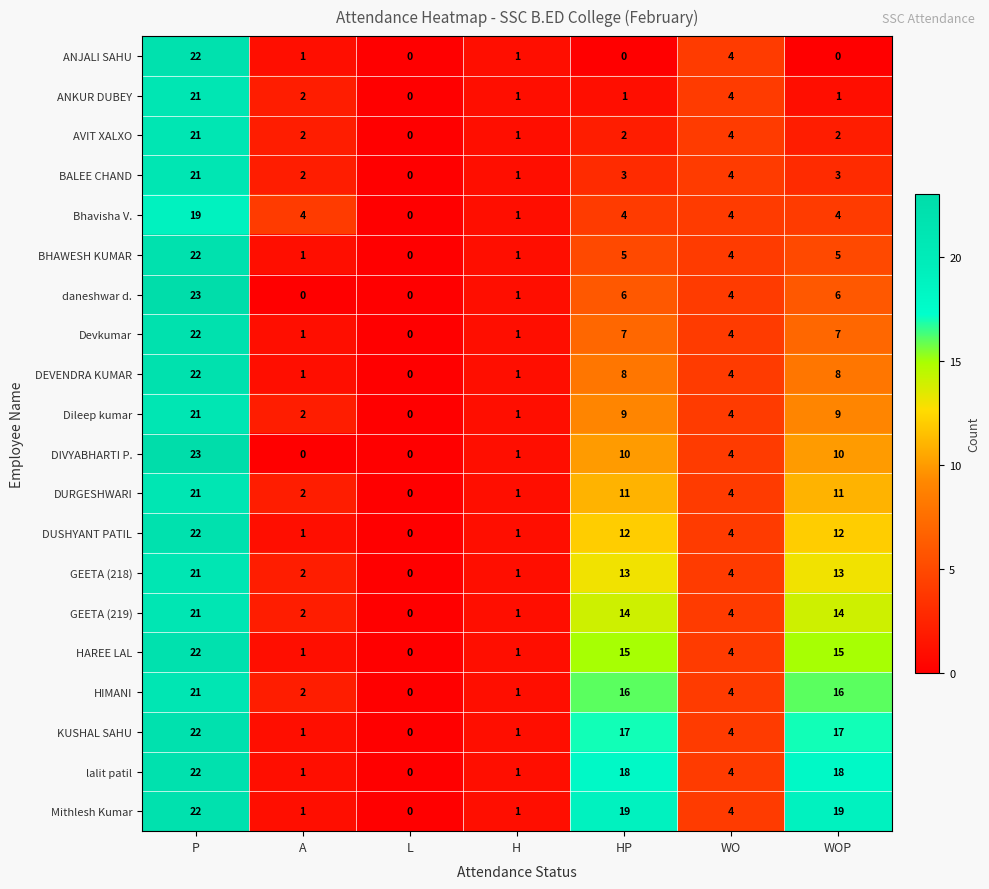

At how many categories does at least one series exceed 20?

1